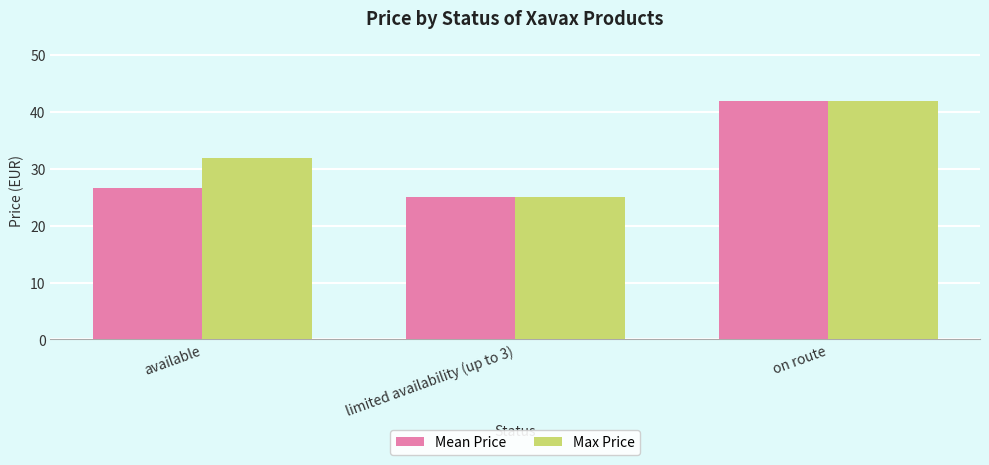

Rank the series by their average value, from lowest to highest.

Mean Price, Max Price